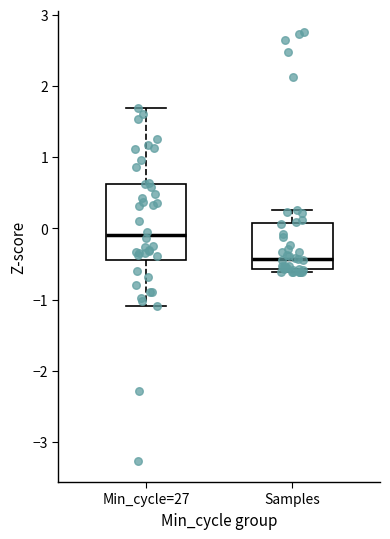

Reading left to right, read every box against the y-axis: the position of its median line, the range the box covers, and the ends of its whiskers. The values are not printed on the chart, so give them approximately, as read against the axis.

Min_cycle=27: median -0.1, box -0.4 to 0.6, whiskers -1.1 to 1.7
Samples: median -0.4, box -0.6 to 0.1, whiskers -0.6 (just below the box's lower edge) to 0.3